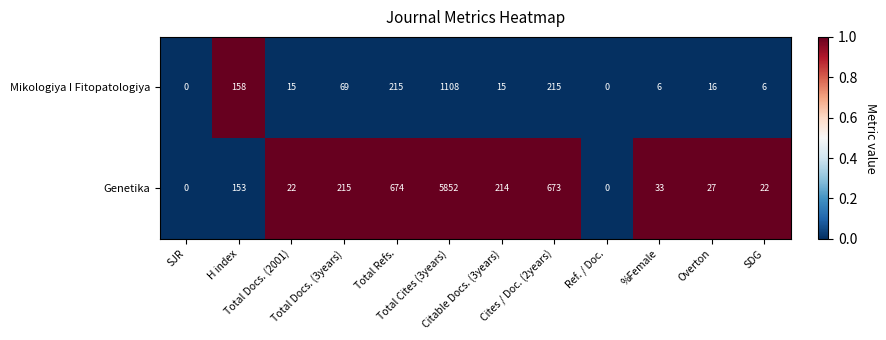

Which series has the widest spread of values?

Genetika